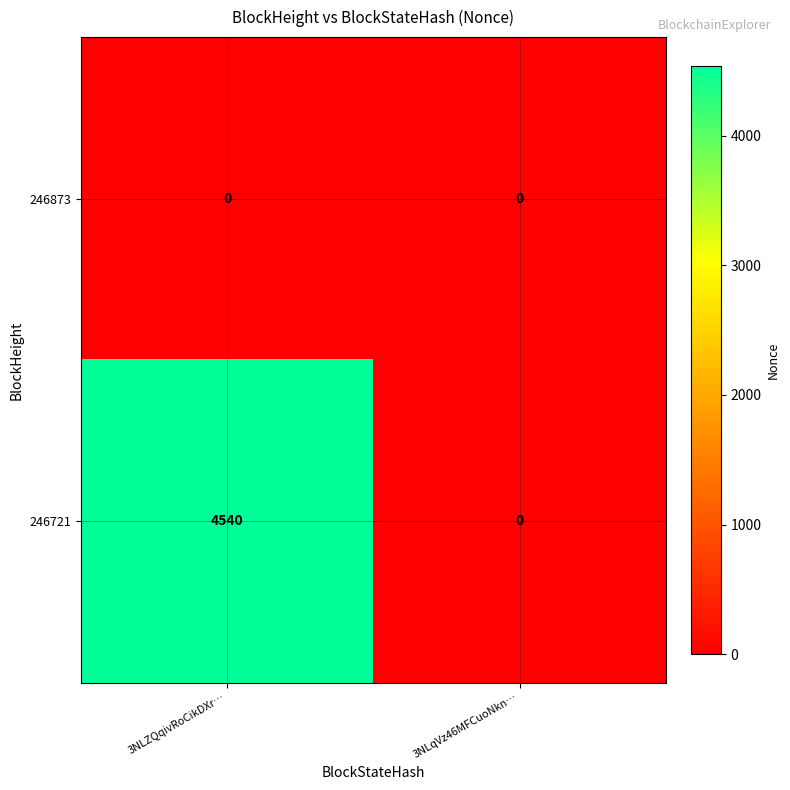

Which series has the largest total across all categories?

246721